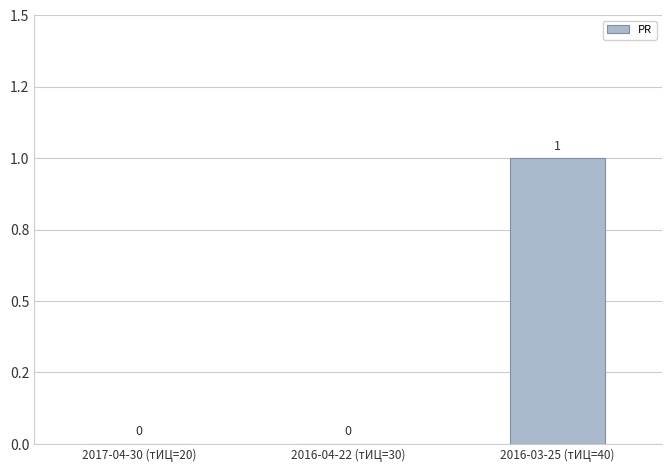

List the labels in order of value, largest first.

2016-03-25 (тИЦ=40), 2017-04-30 (тИЦ=20), 2016-04-22 (тИЦ=30)